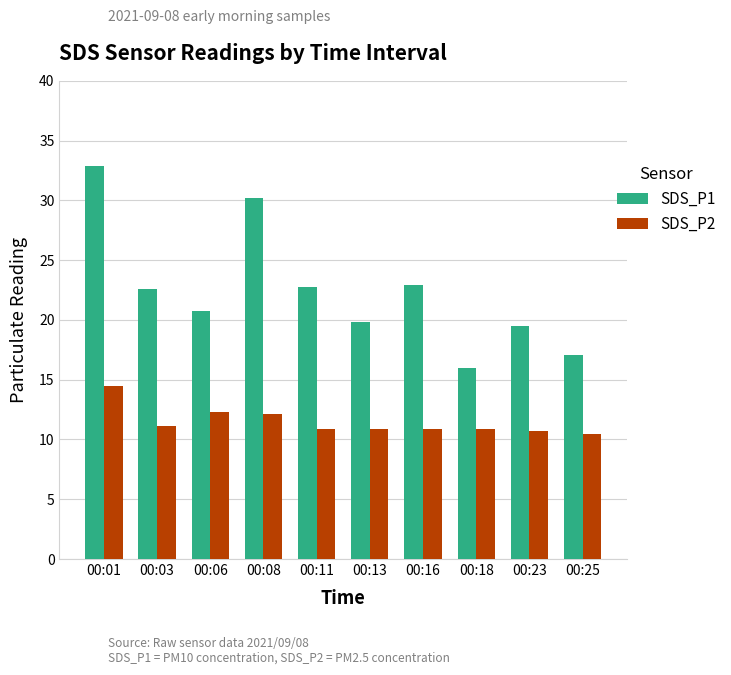

The SDS_P2 series shows 10.5 at 00:25. True or false?

True